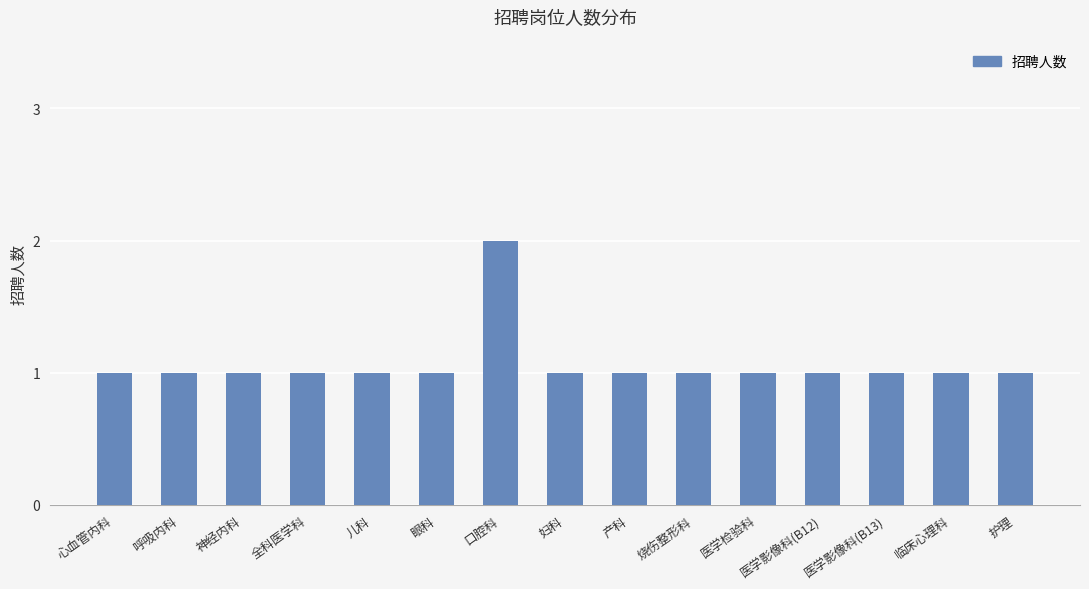

The chart shows a value of 1 at 医学检验科. True or false?

True